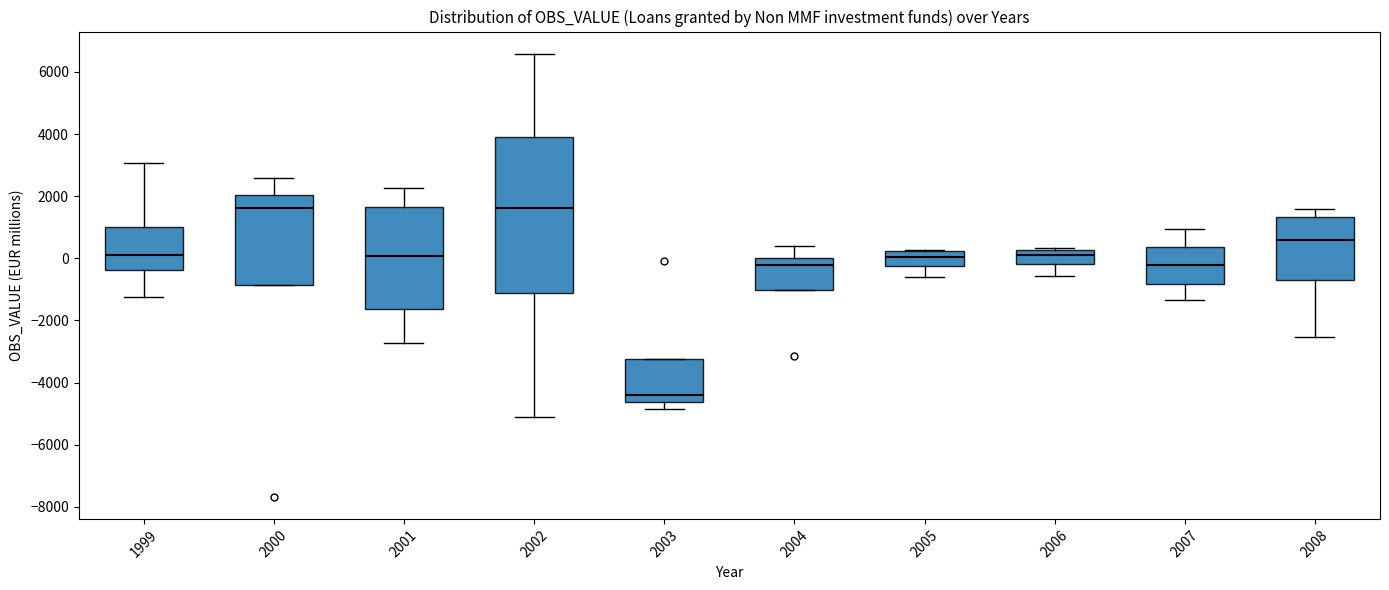

Which box is the tallest, from its lower edge to its upper edge?

2002